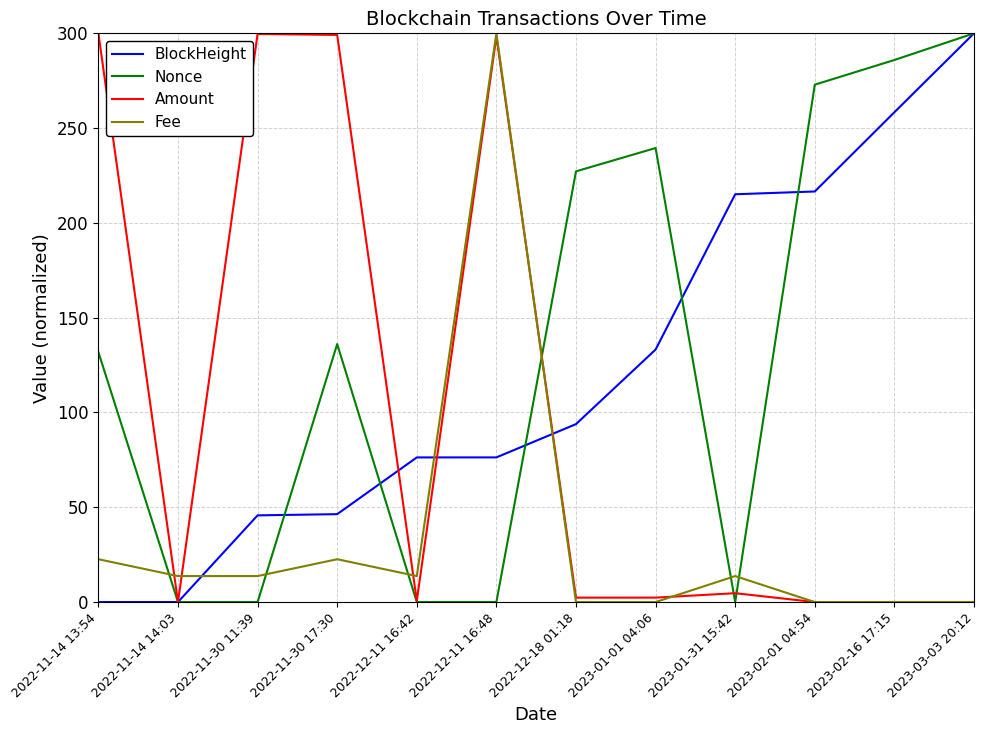

What is the total value across all series at 2022-11-14 13:54?

454.5